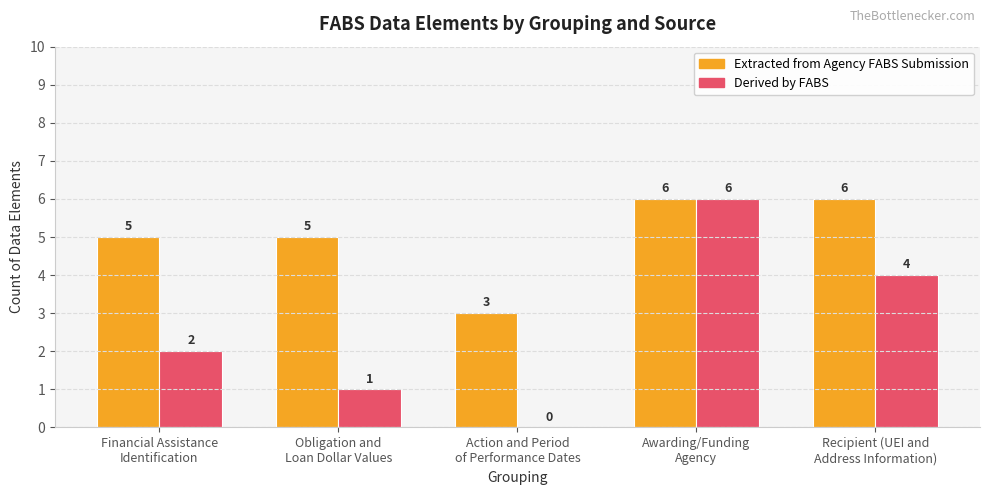

What are all the series names shown in the legend?

Extracted from Agency FABS Submission, Derived by FABS